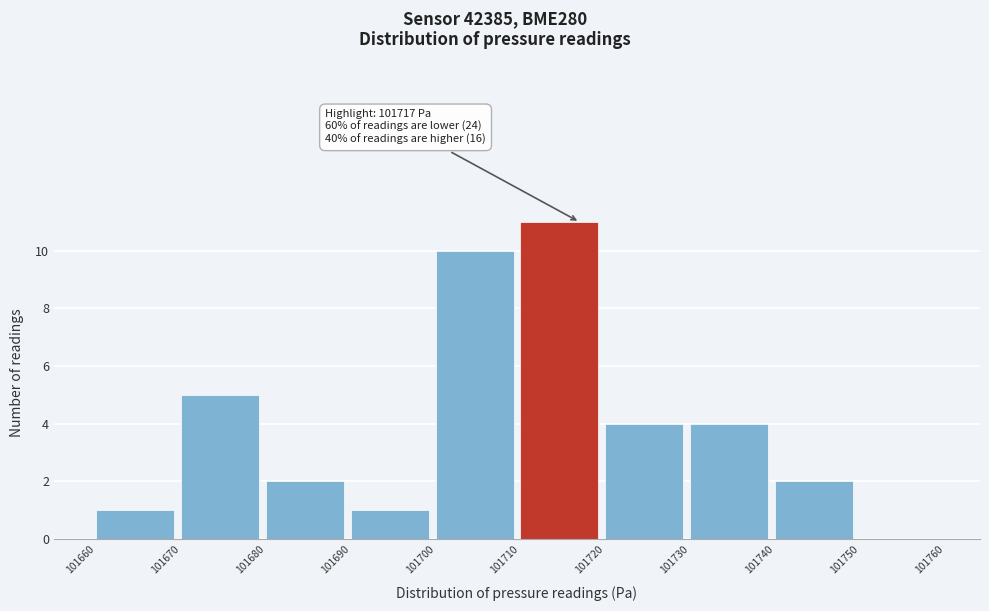

Which range on the x-axis has the tallest bar?

101710 to 101720